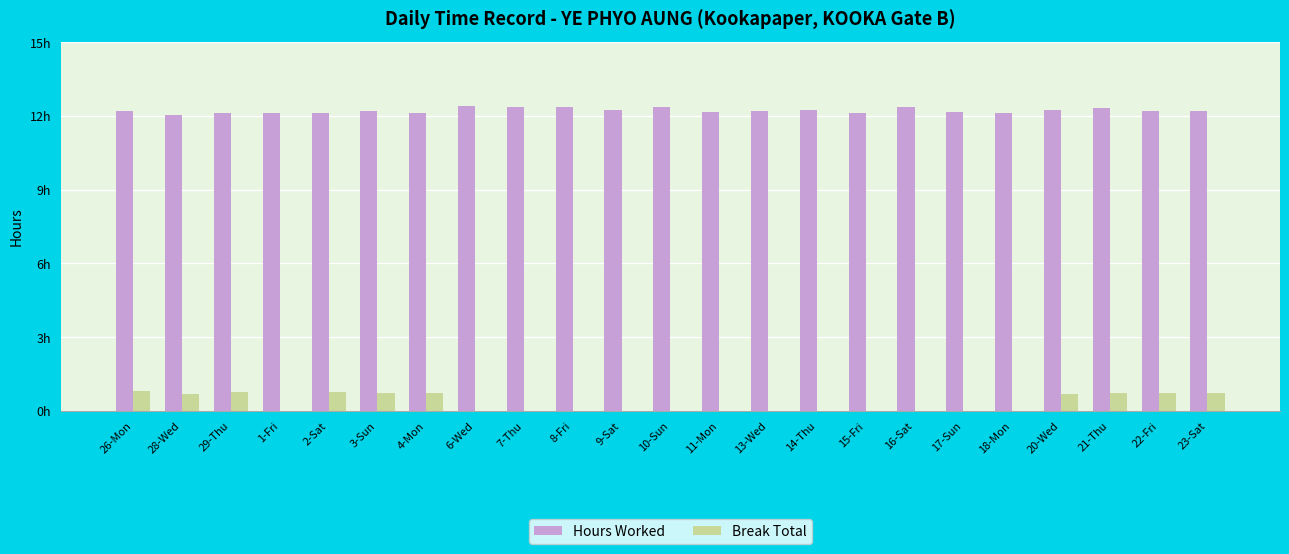

What are all the series names shown in the legend?

Hours Worked, Break Total